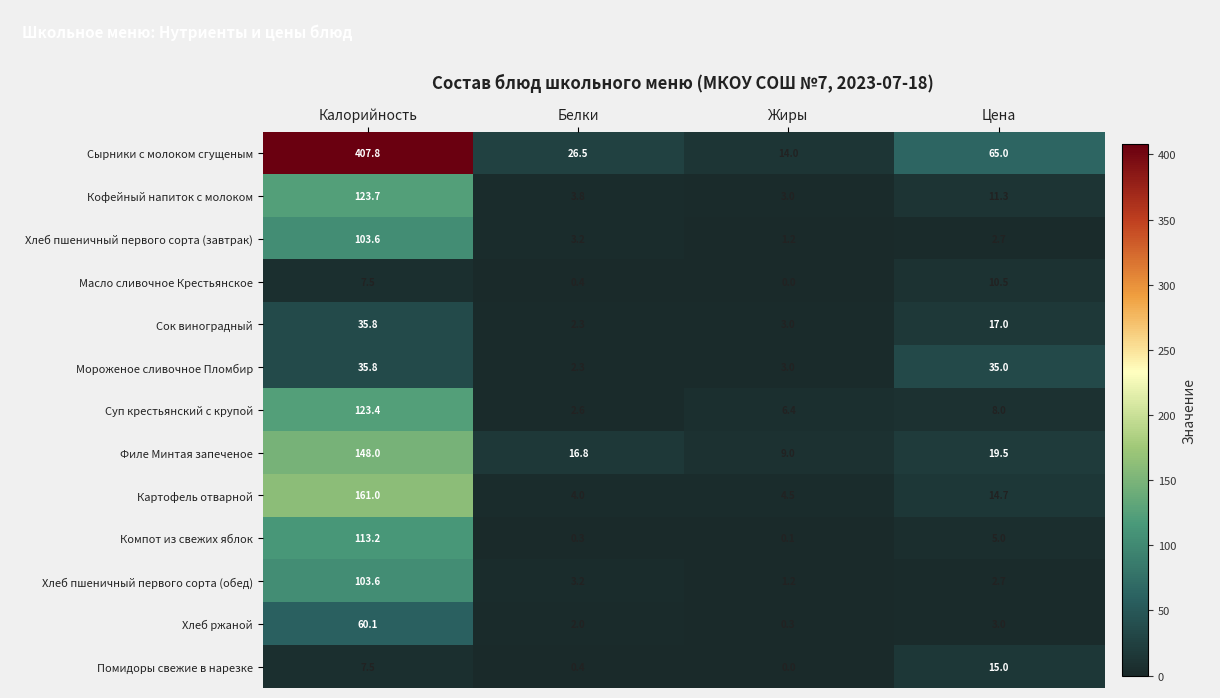

Rank the categories by Филе Минтая запеченое value from highest to lowest.

Калорийность, Цена, Белки, Жиры